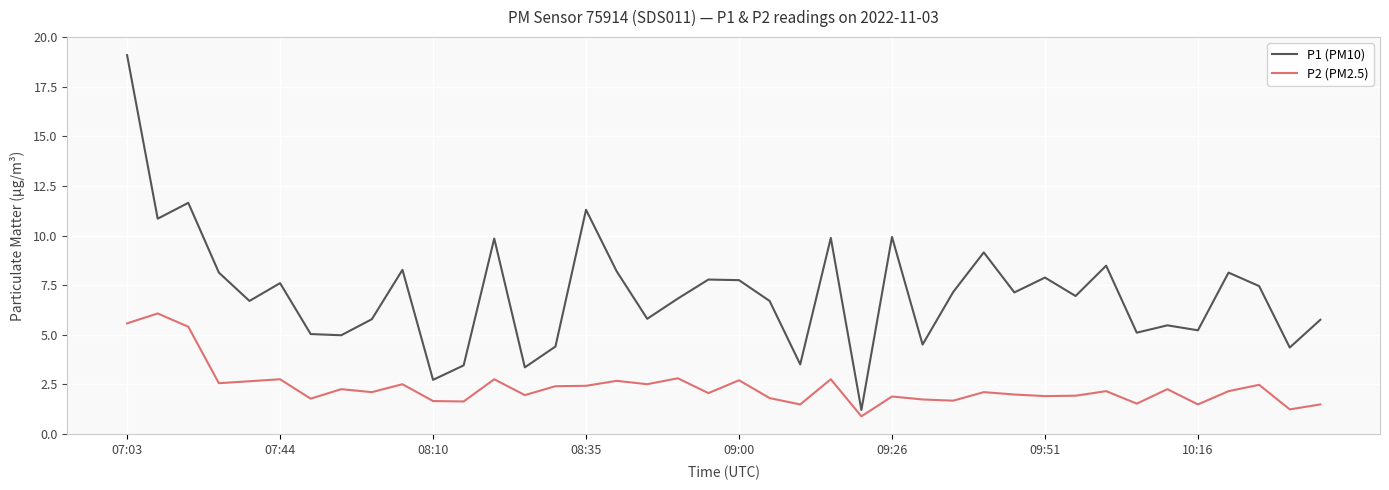

What is the difference between the maximum and minimum values in the P2 (PM2.5) series?

5.2